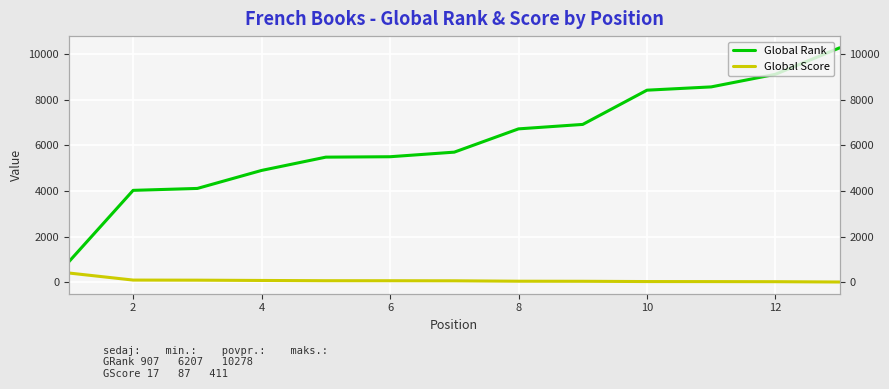

List the series in order of their peak value, highest first.

Global Rank, Global Score